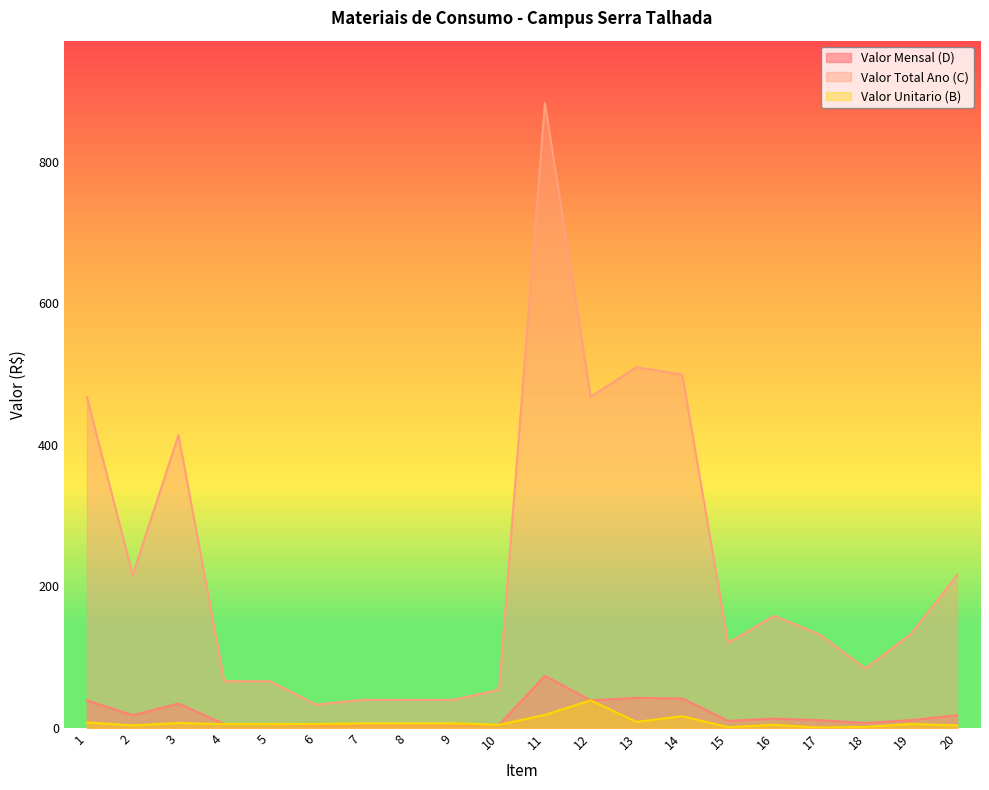

What is the difference between the second highest and minimum values in the Valor Total Ano (C) series?

477.0